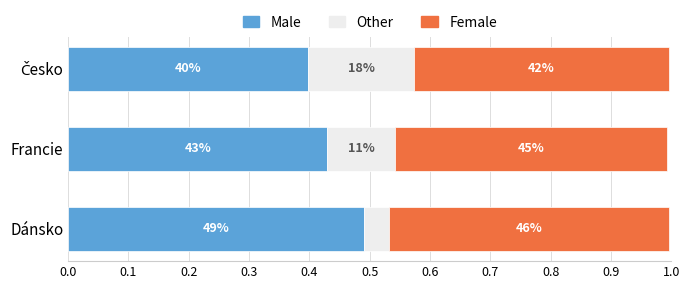

Count the number of data series in this chart.

3